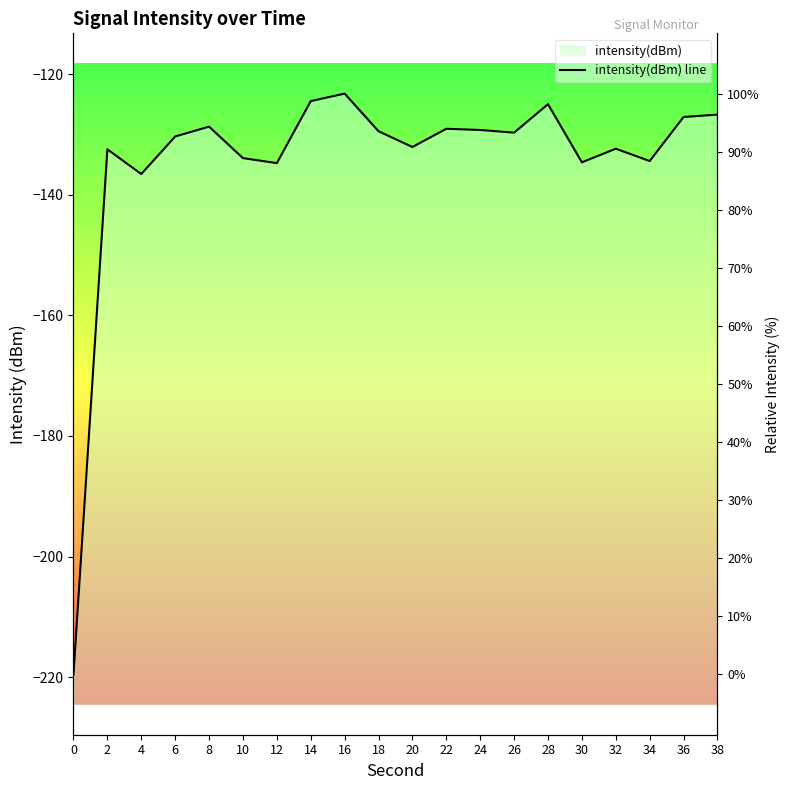

How many interior local peaks (higher than both neighbors) does the data have?

6